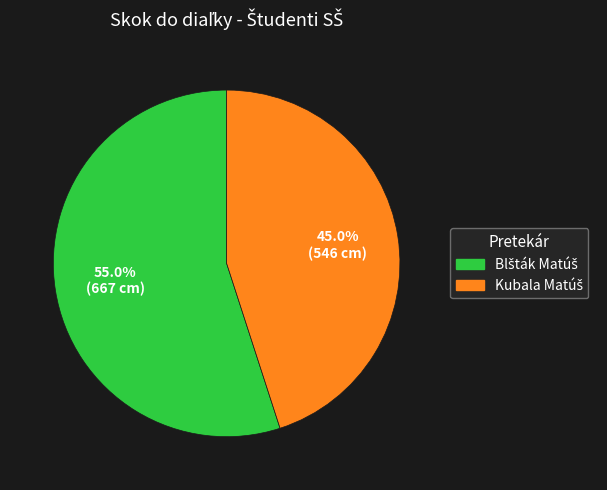

Is there any slice that represents more than half of the pie?

Yes